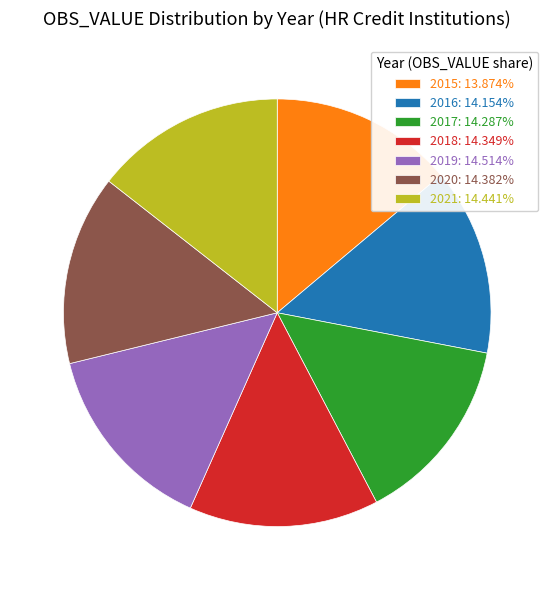

Does 2015 account for over 50% of the chart?

No